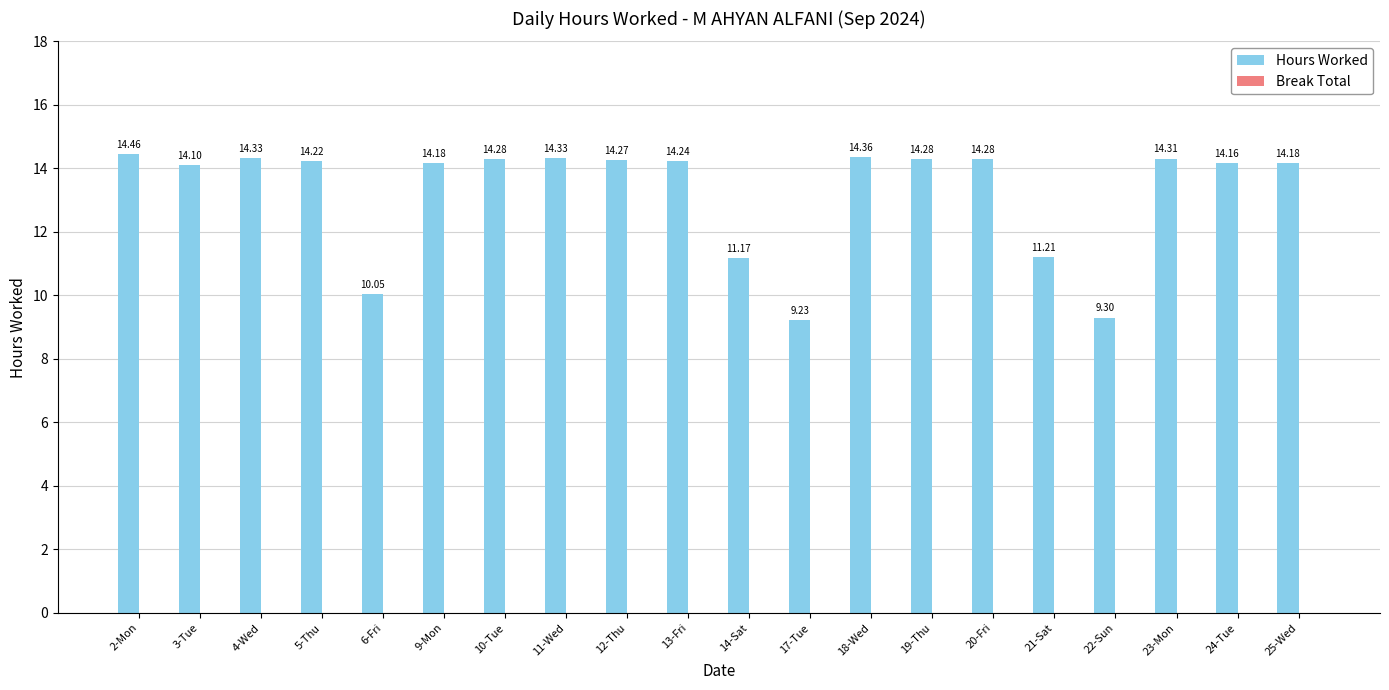

Are the bars horizontal?

No